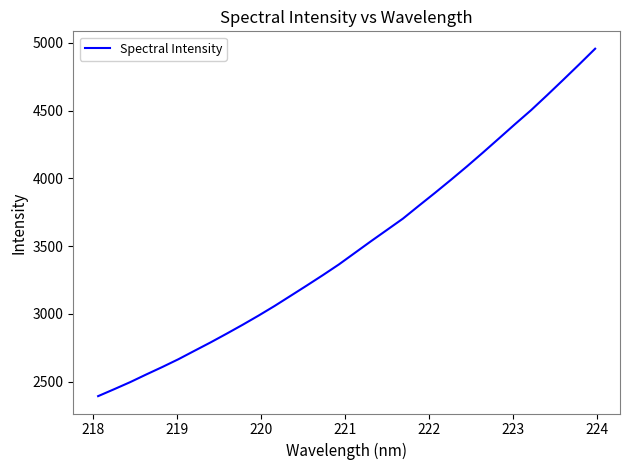

What is the sum of all values?

112083.6